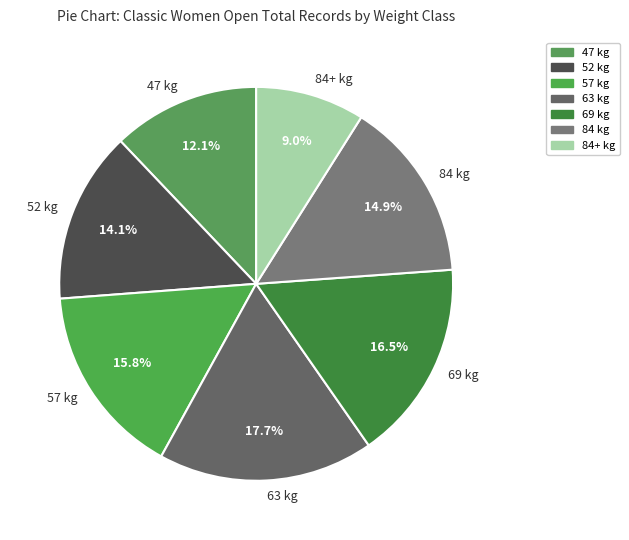

Rank the categories by value from highest to lowest.

63 kg, 69 kg, 57 kg, 84 kg, 52 kg, 47 kg, 84+ kg